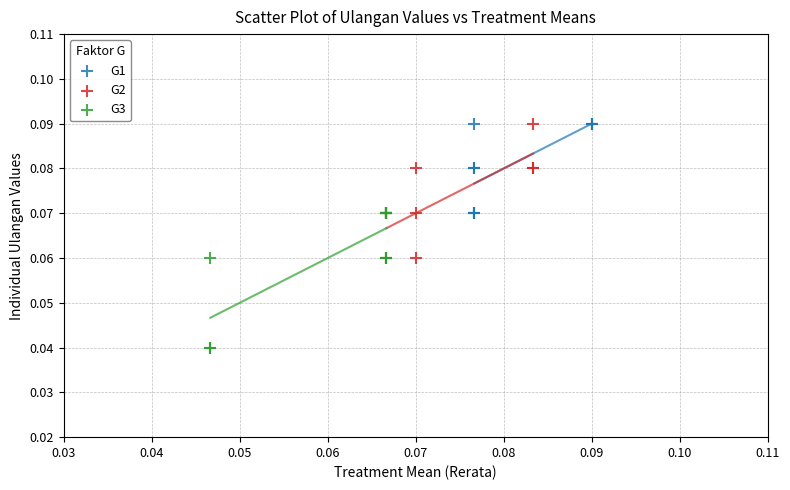

Which series reaches the minimum Y coordinate?

G3